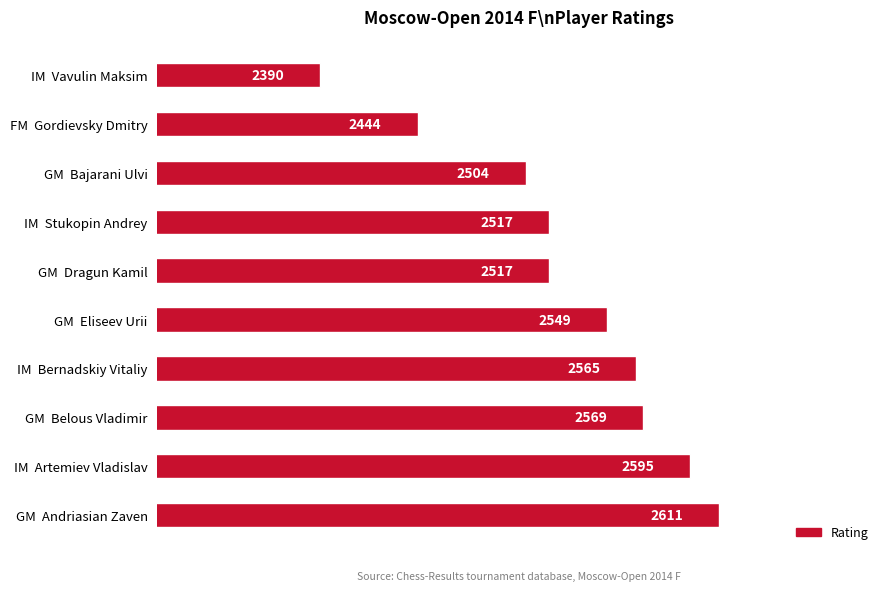

How many bars are there in total?

10